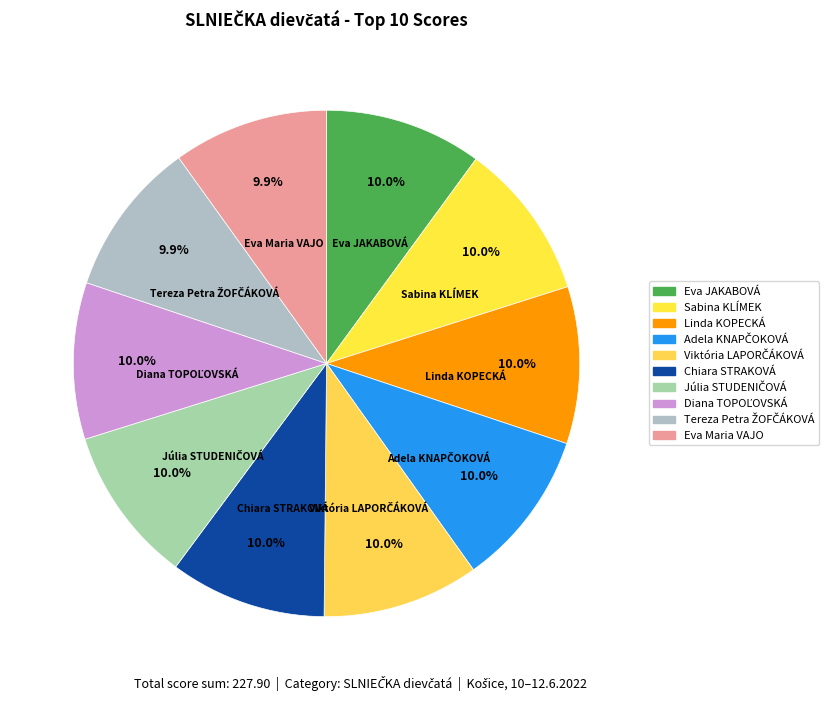

Does any single category account for the majority?

No